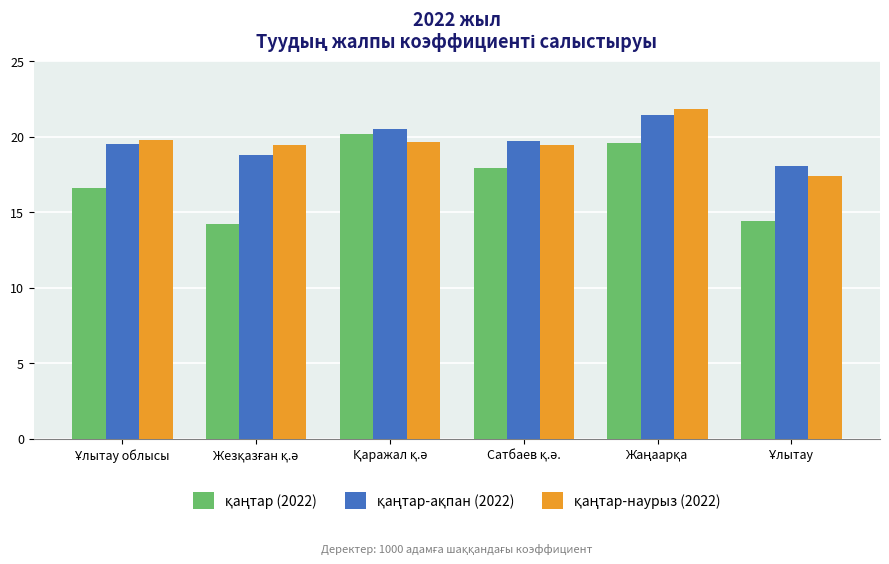

What is the smallest value displayed?

14.2